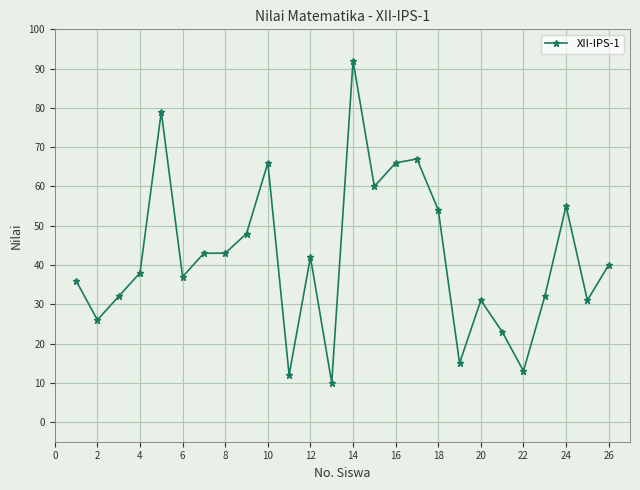

What is the minimum value shown in the chart?

10